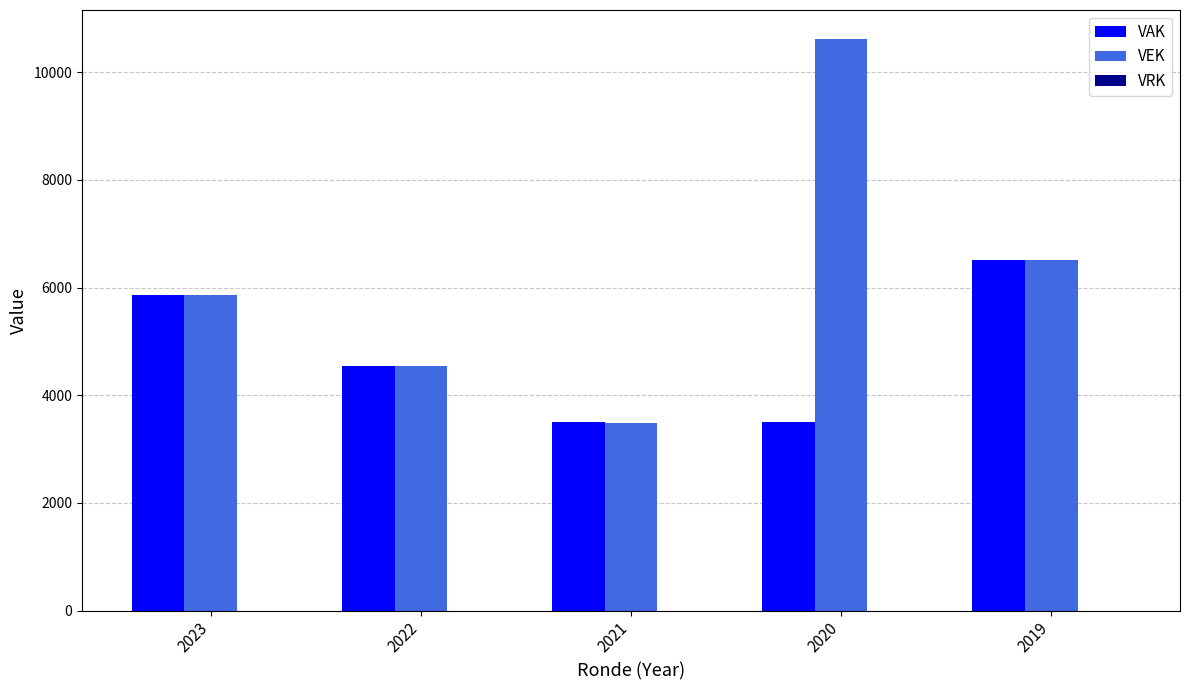

Between 2021 and 2020, which series saw the biggest shift?

VEK